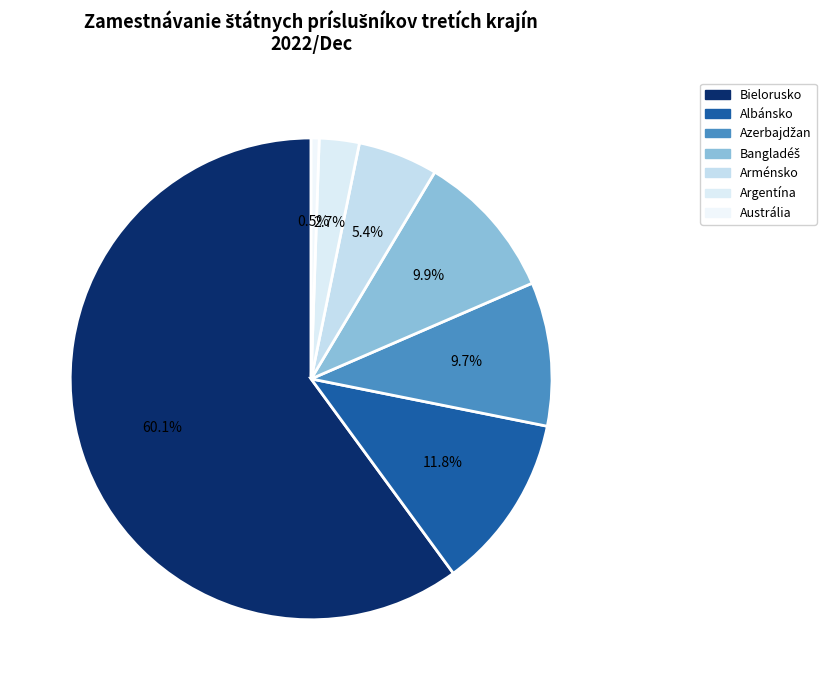

How many segments does this pie chart have?

7